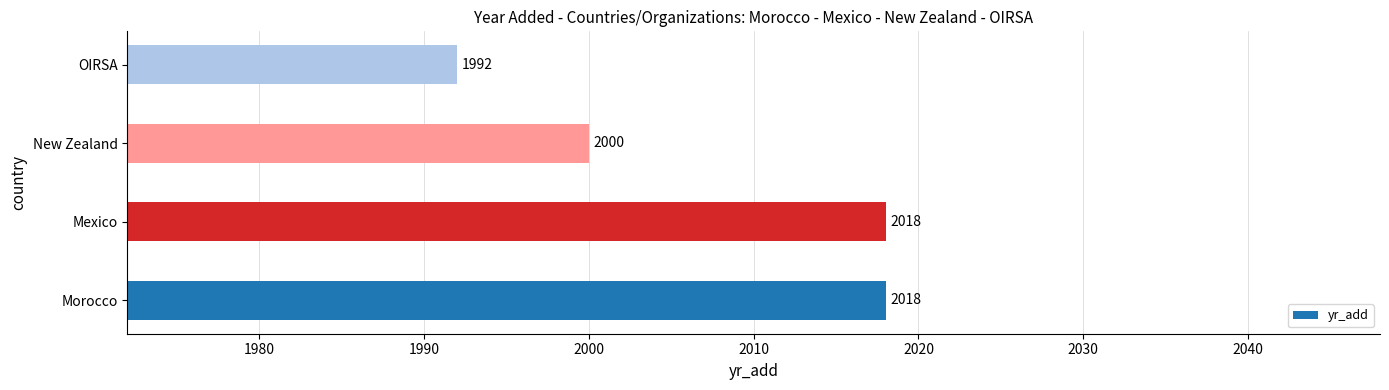

What is the change in value from Morocco to New Zealand?

-18